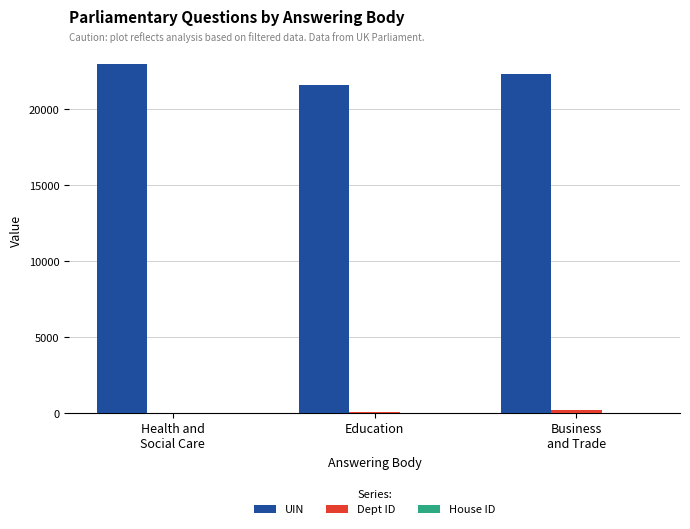

Which series has the largest total across all categories?

UIN